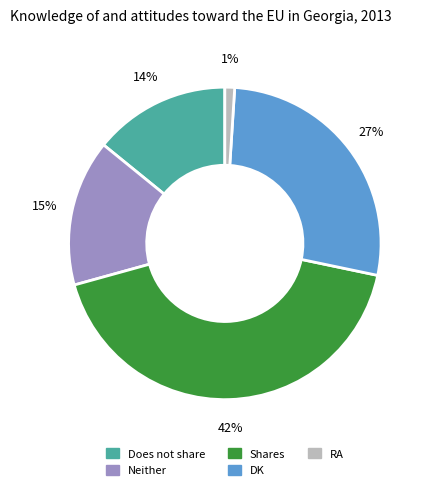

Rank the categories by value from highest to lowest.

Shares, DK, Neither, Does not share, RA